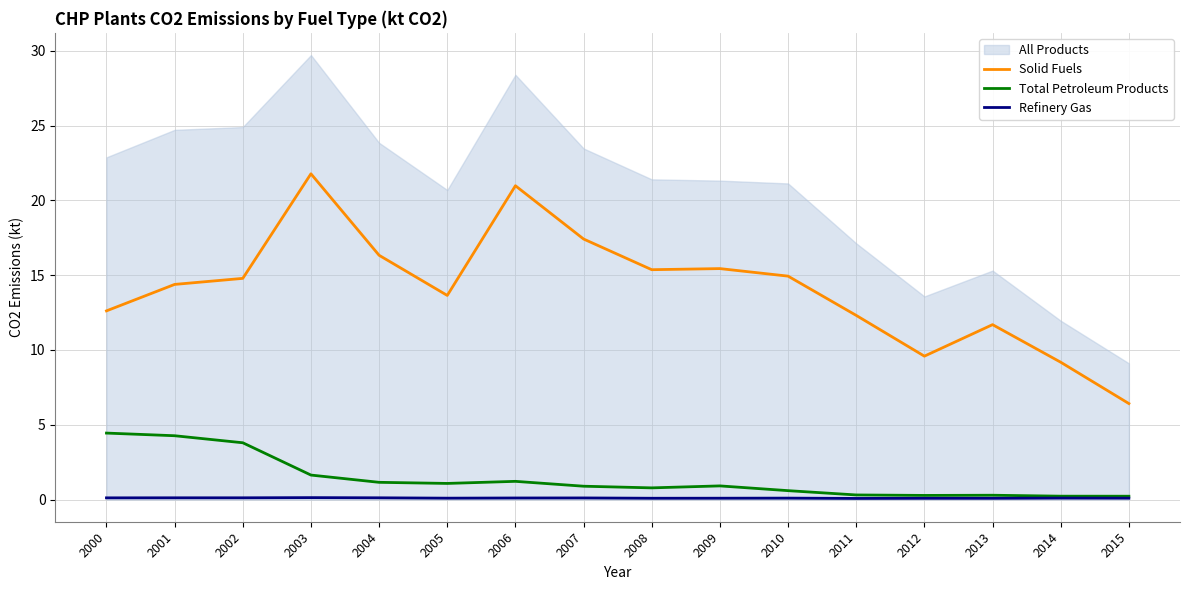

What is the maximum value for Total Petroleum Products?

4.4